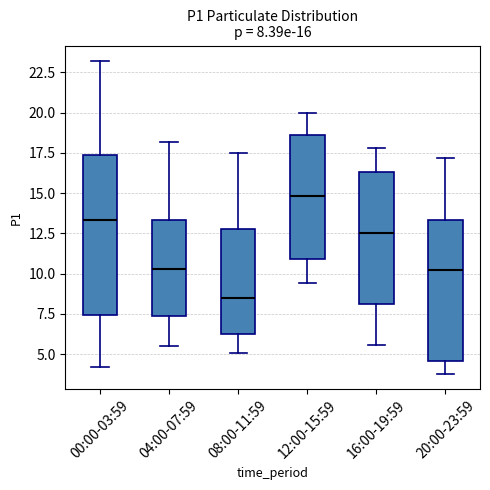

Comparing the boxes themselves (not the whiskers), which one is the tallest?

00:00-03:59